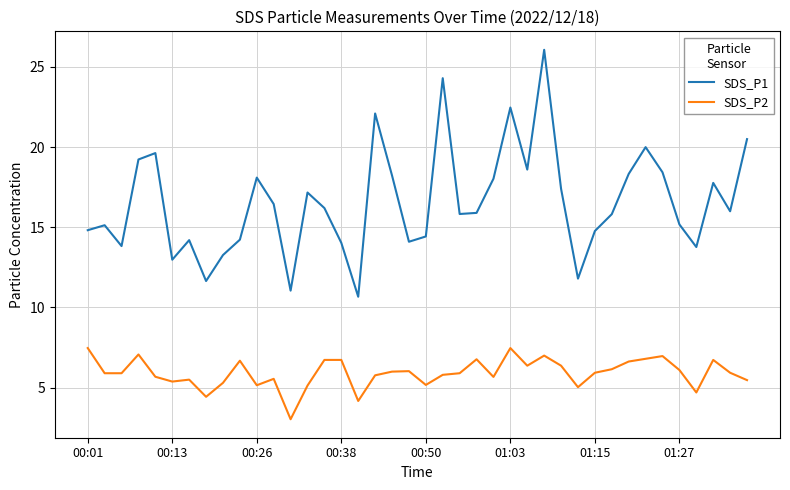

What is the minimum value shown in the chart?

3.0